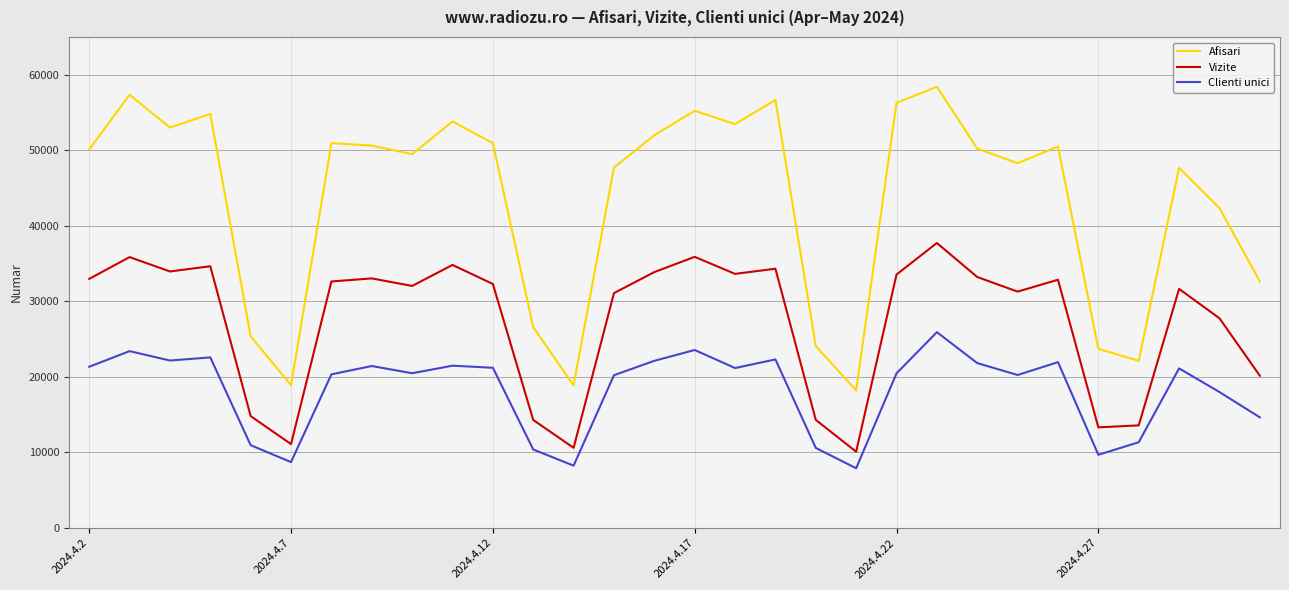

What is the maximum value for Clienti unici?

25921